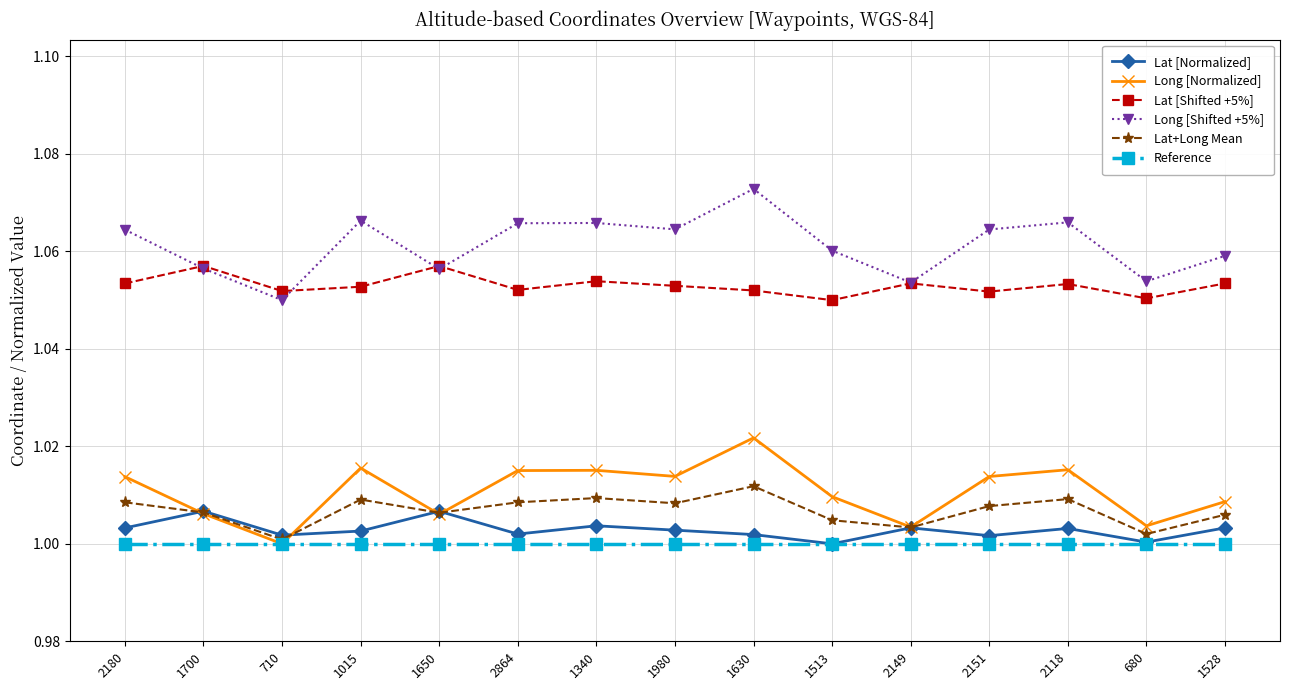

At how many categories does at least one series exceed 1?

15